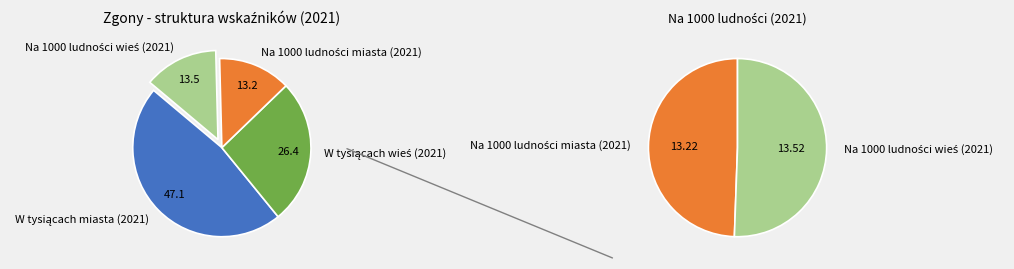

Is there any slice that represents more than half of the pie?

No